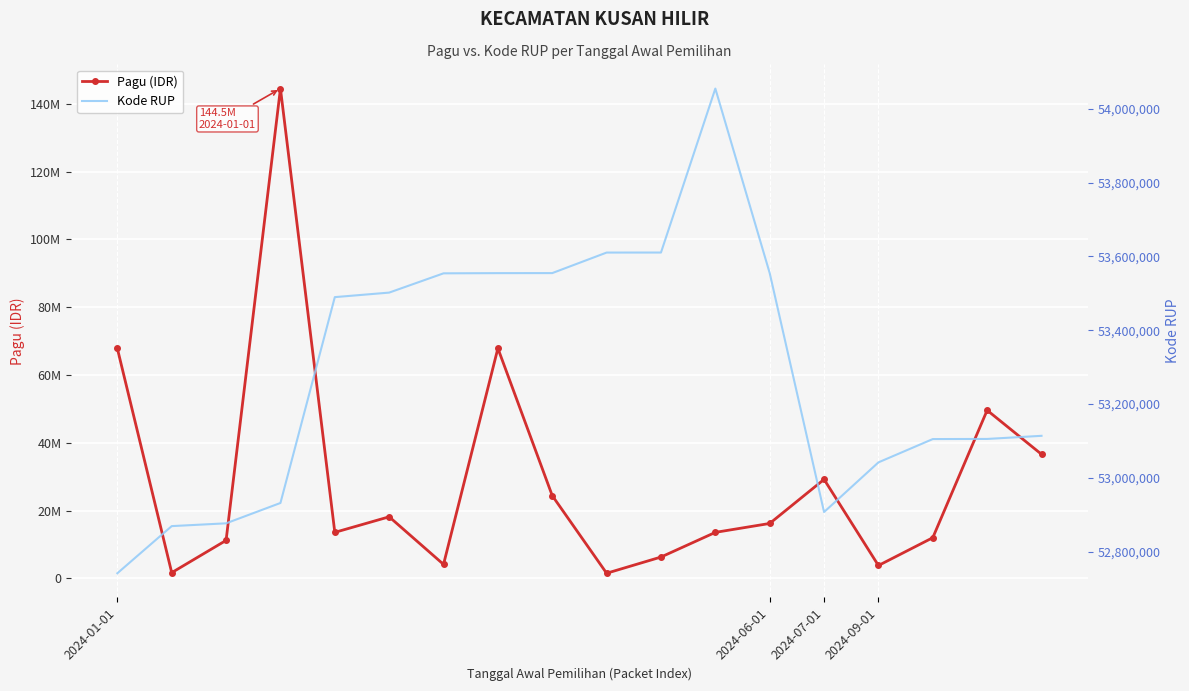

Which series has the widest spread of values?

Pagu (IDR)